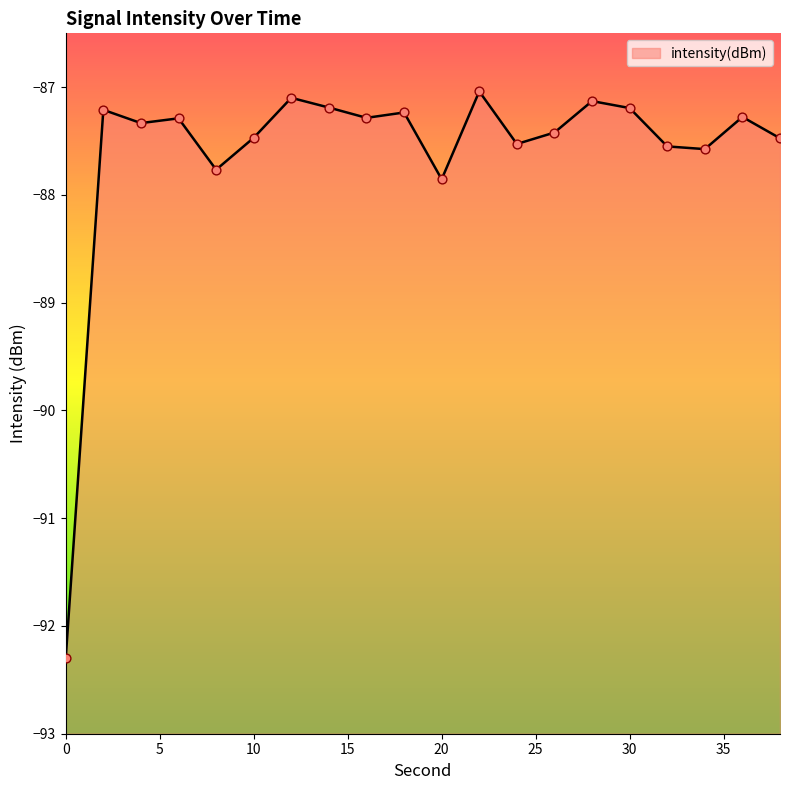

Which has a higher value, 22 or 16?

22